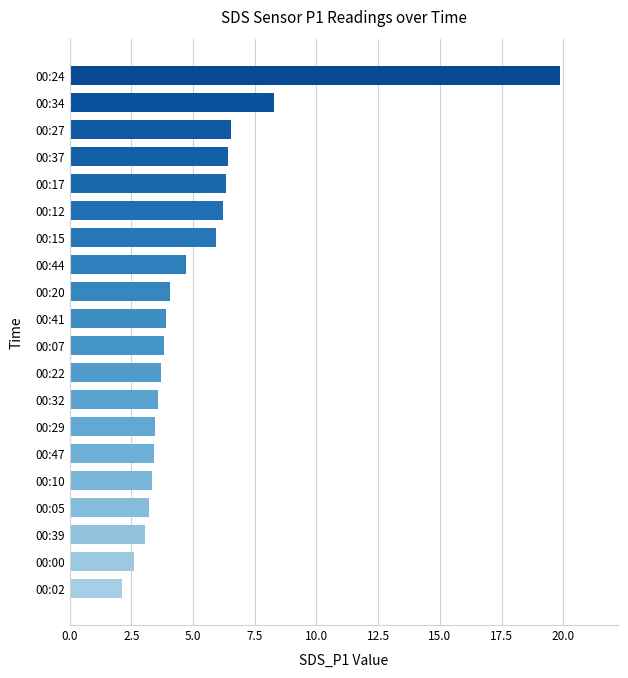

How many series are shown in this chart?

1